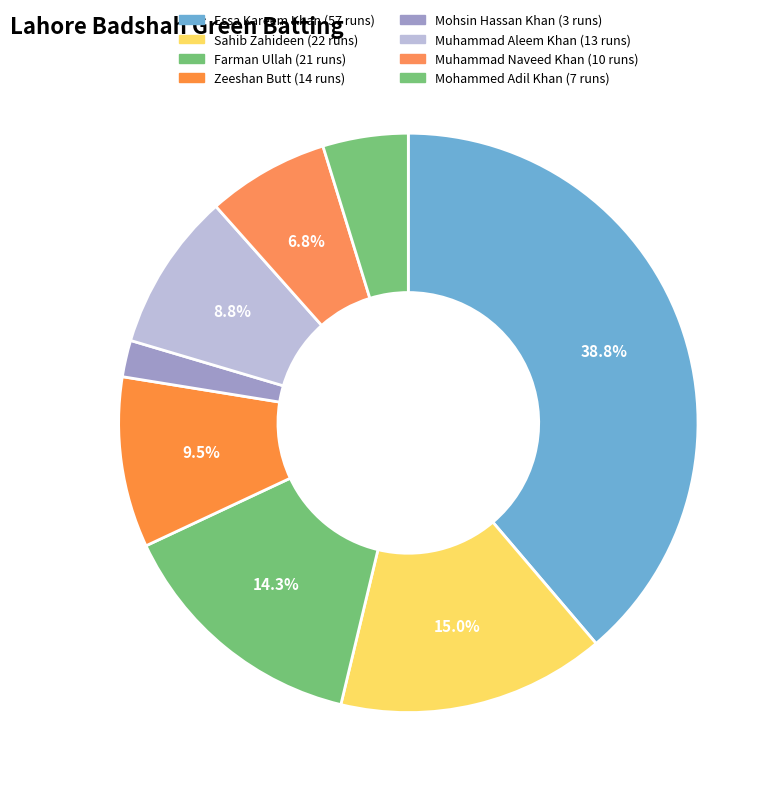

True or false: Muhammad Aleem Khan accounts for 3% of the total.

False